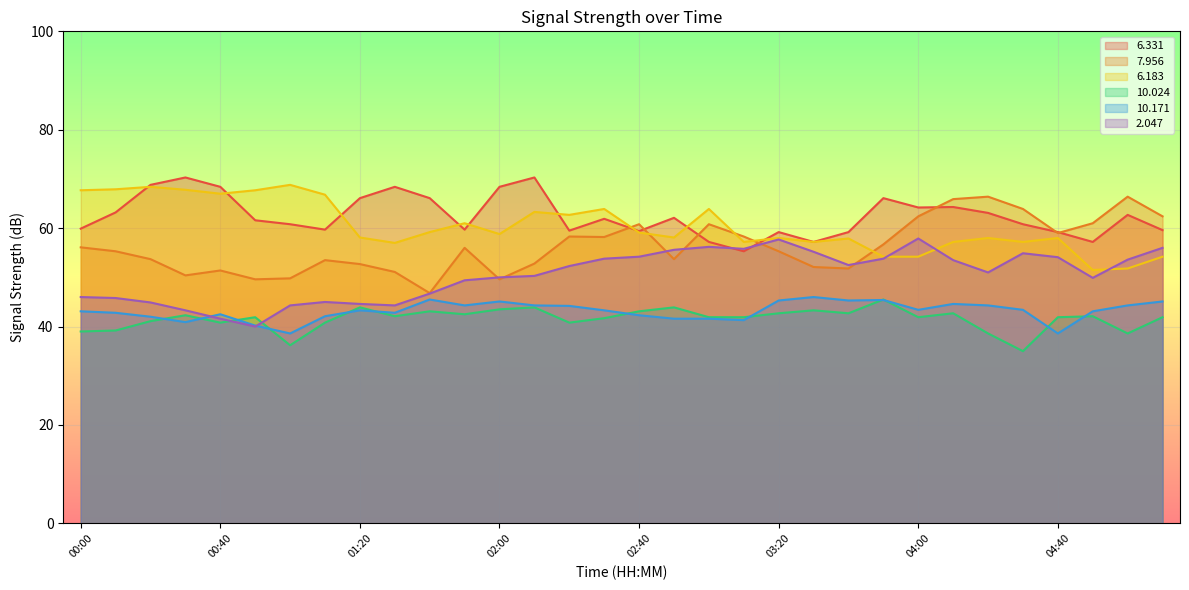

The   7.956 series shows 55.3 at 03:20. True or false?

True